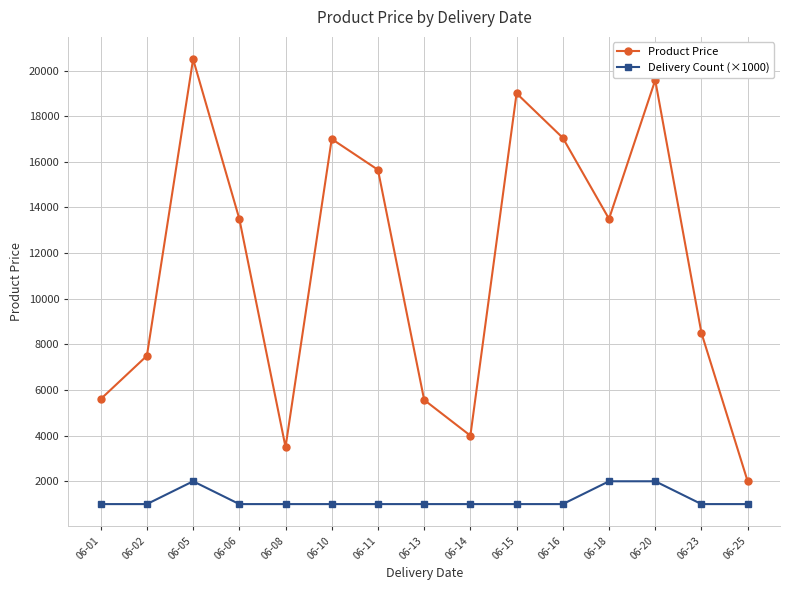

Which series has the largest total across all categories?

Product Price